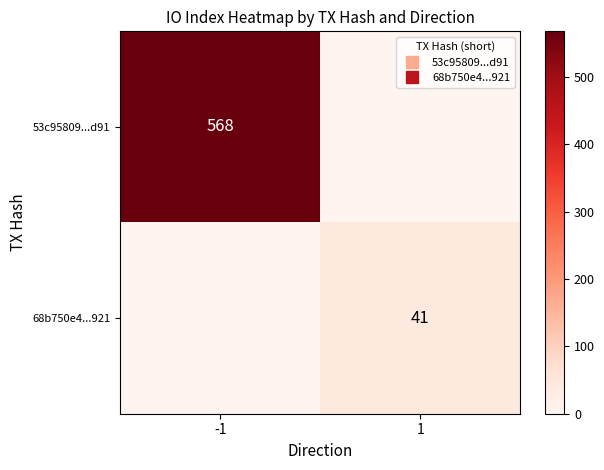

Which category has the highest value in the 68b750e4...921 series?

1